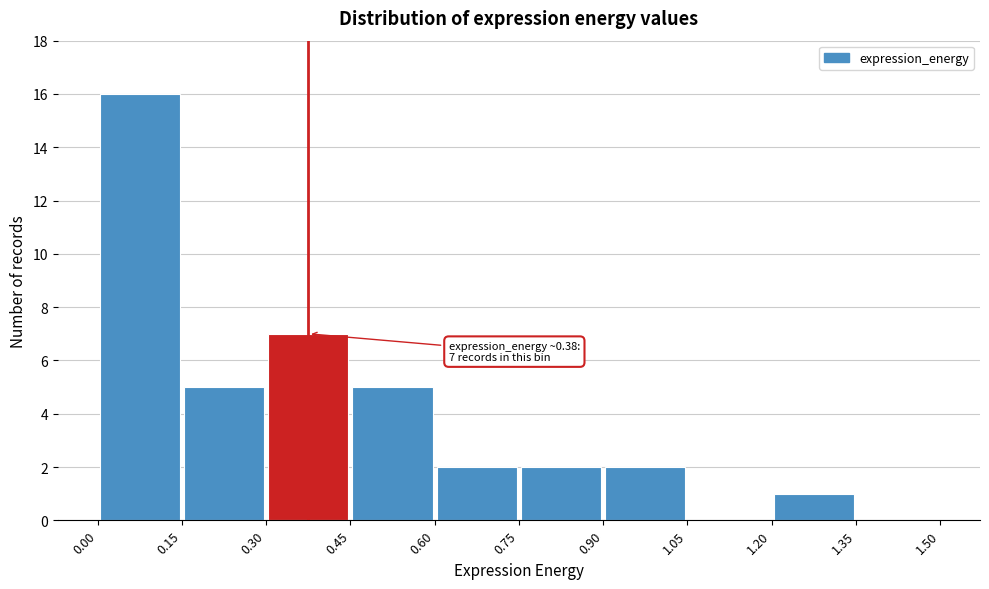

Over which range of the x-axis is the bar tallest?

0.00 to 0.15